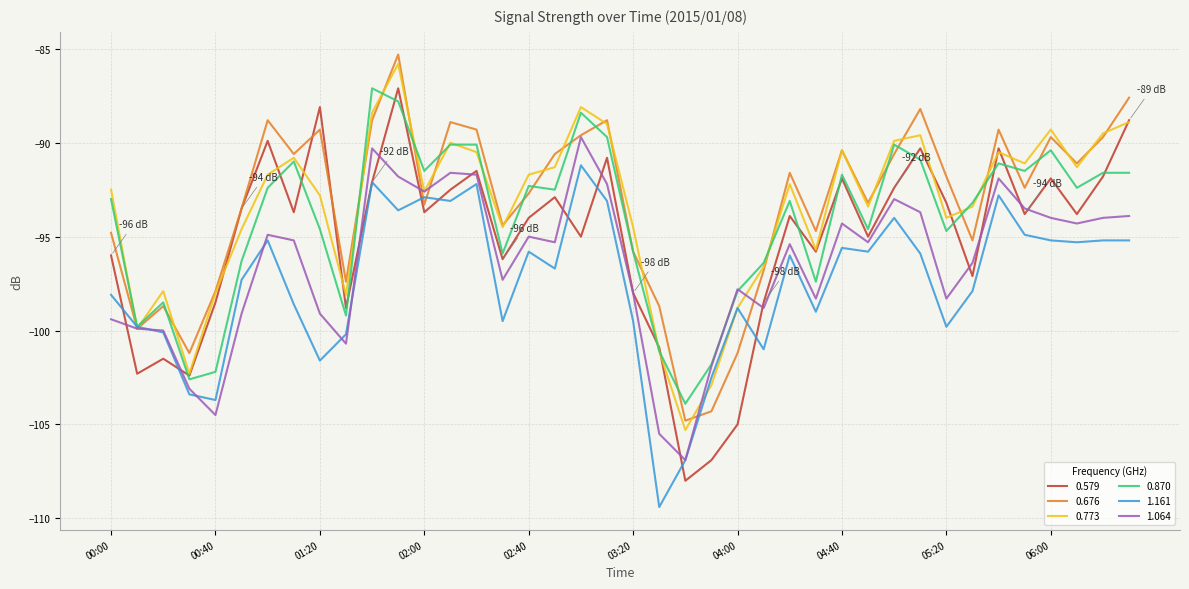

What is the minimum value shown in the chart?

-109.4